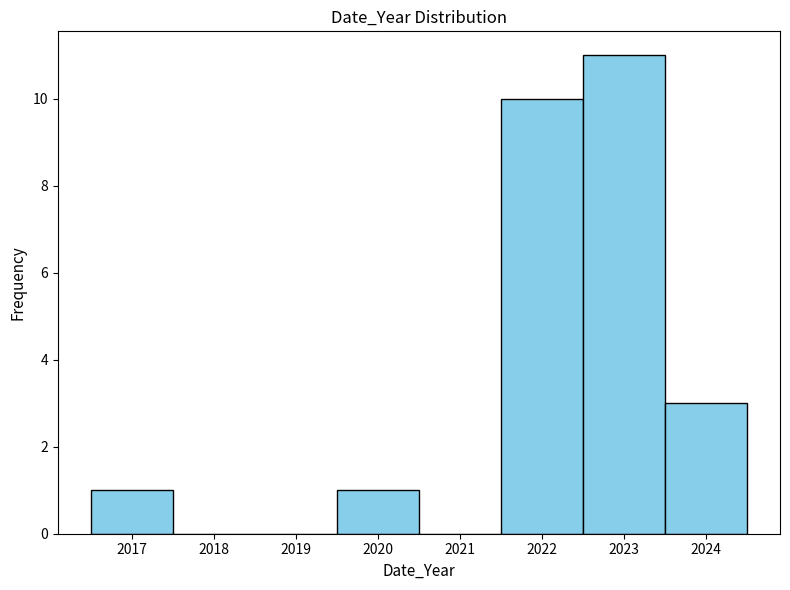

Over which range of the x-axis is the bar tallest?

2022.5 to 2023.5